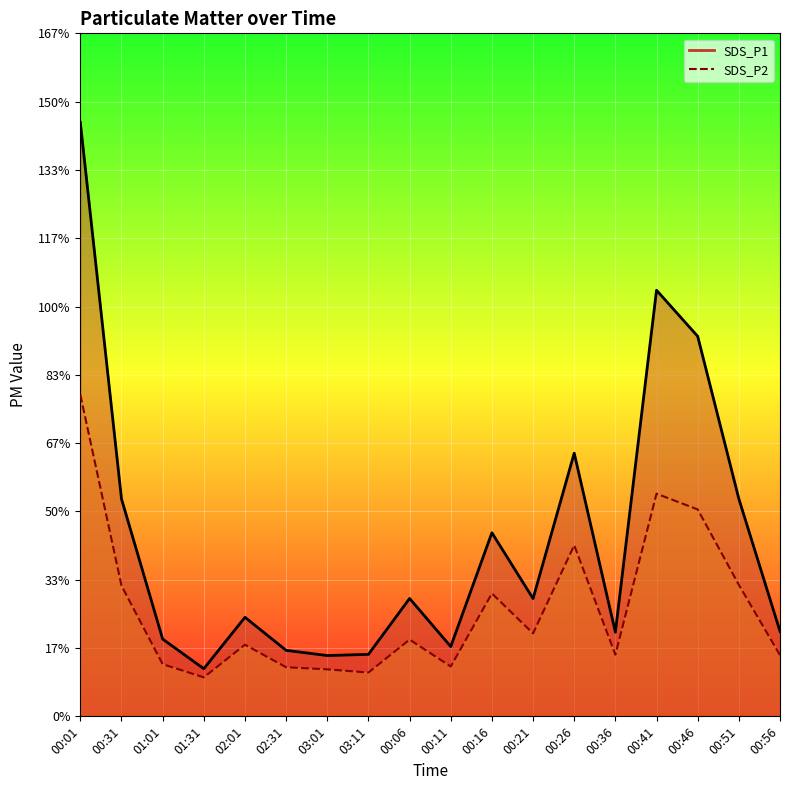

What is the difference between the highest and lowest values at 03:11?

4.5